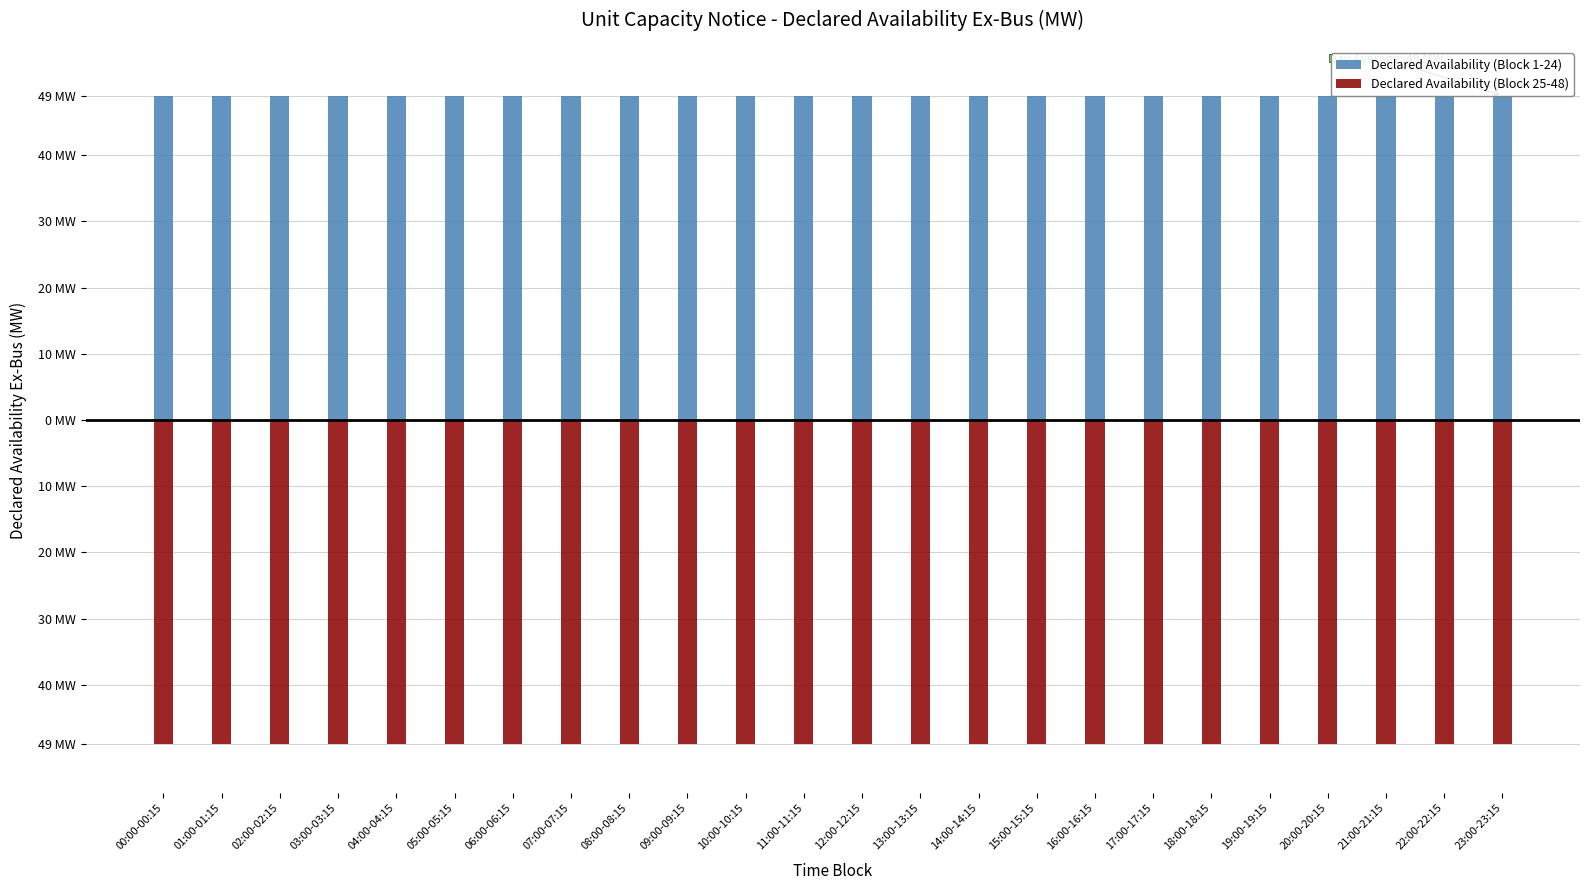

What is the label of the 14th bar from the right?

10:00-10:15